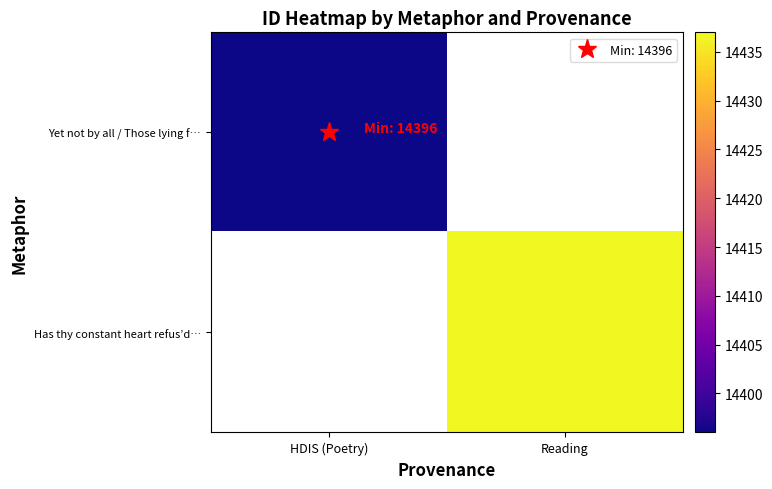

Which category has the lowest value across all series?

HDIS (Poetry)